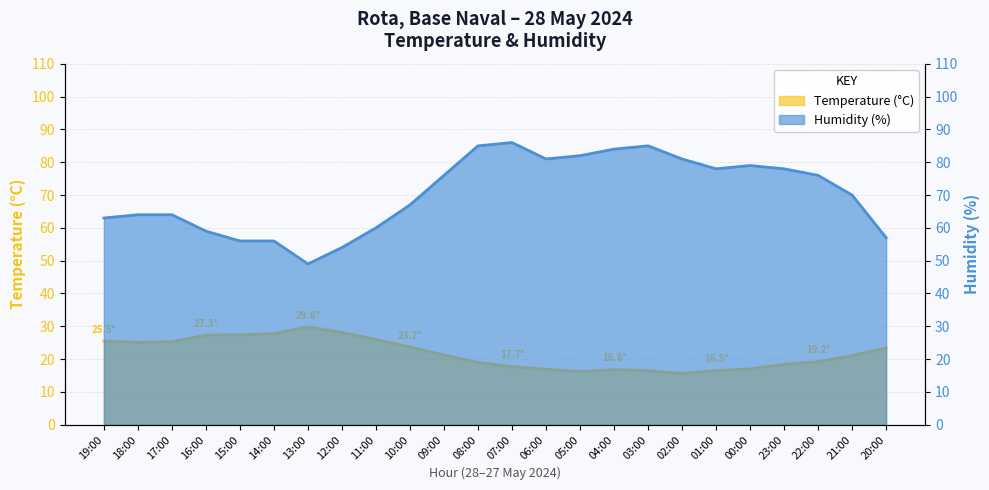

List the series in order of their overall mean, lowest first.

Temperature (°C), Humidity (%)